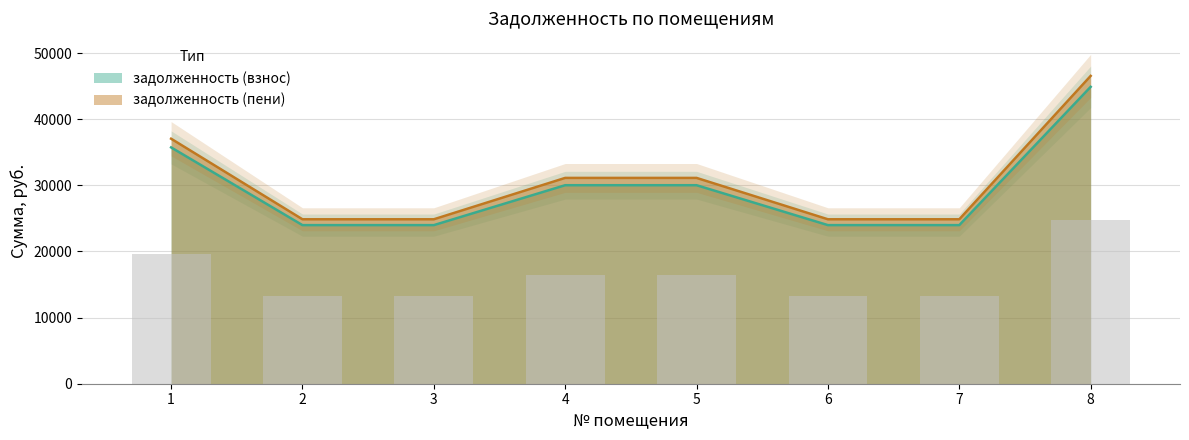

Which series has the largest range (max minus min)?

задолженность (пени)